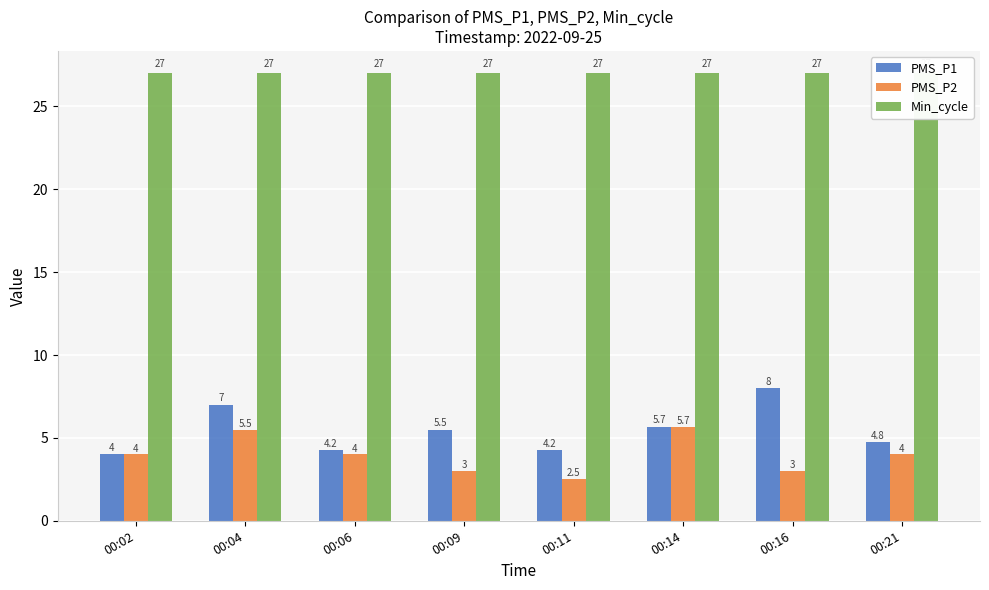

Rank the series at 00:11 from highest to lowest value.

Min_cycle, PMS_P1, PMS_P2